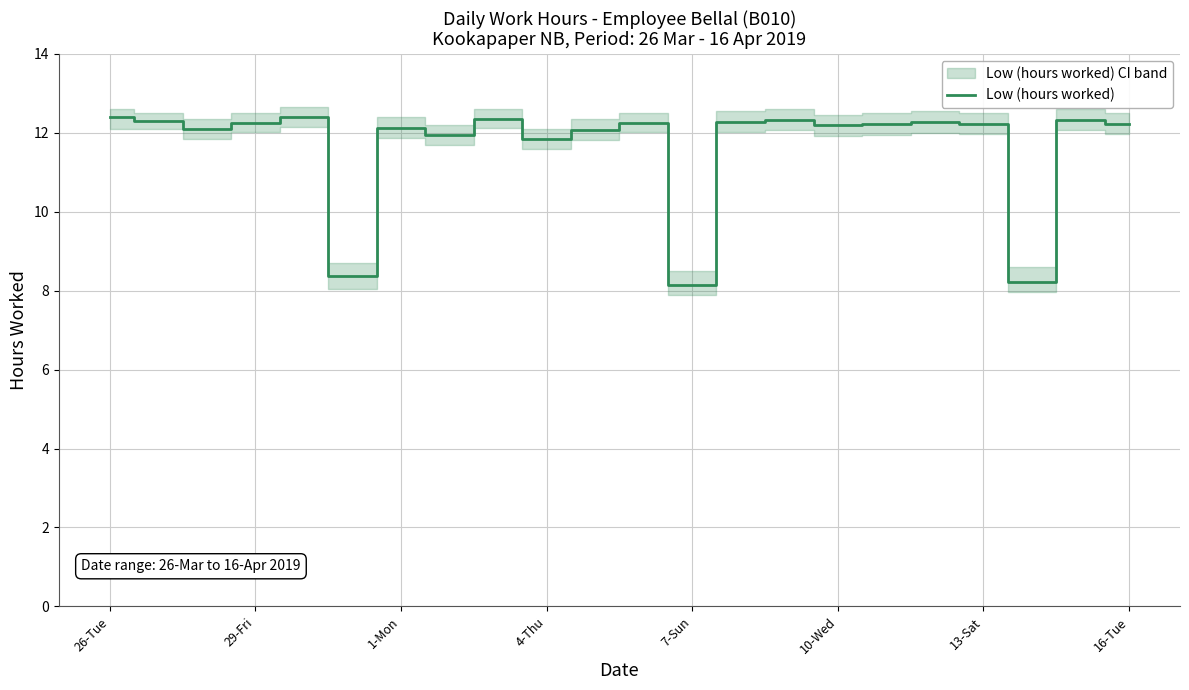

What is the value of the 10th point from the left?

11.8